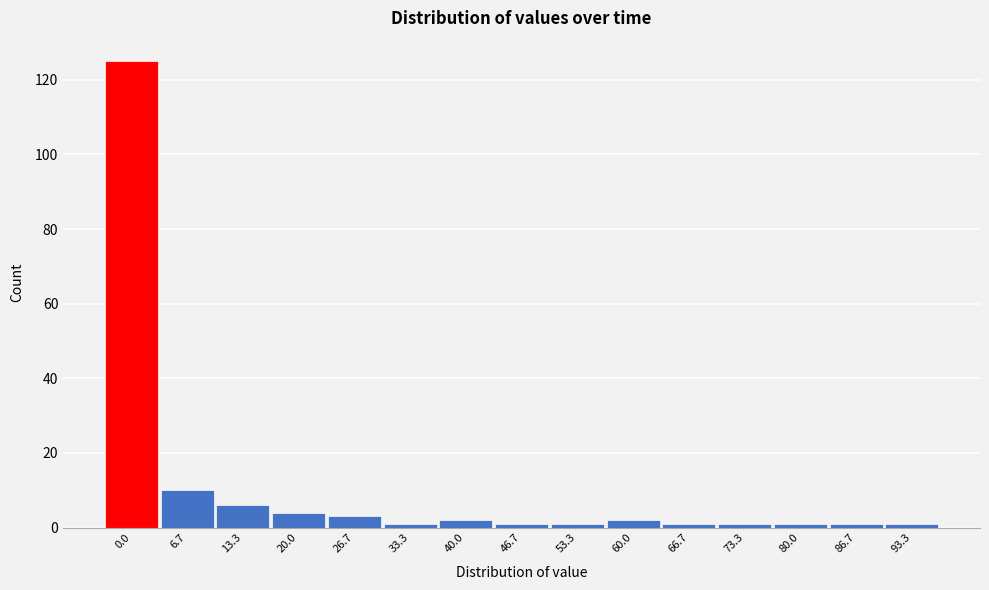

Reading left to right, list all the values displayed in this chart.

125	10	6	4	3	1	2	1	1	2	1	1	1	1	1